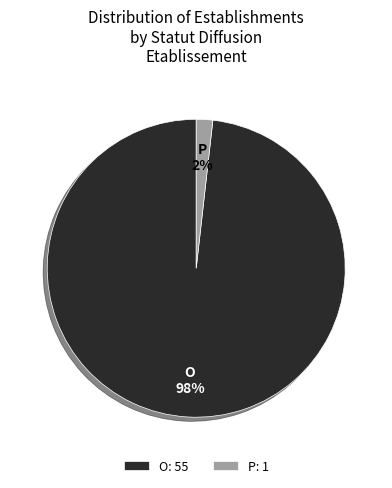

To the nearest percent, what percentage of the pie is O?

98%